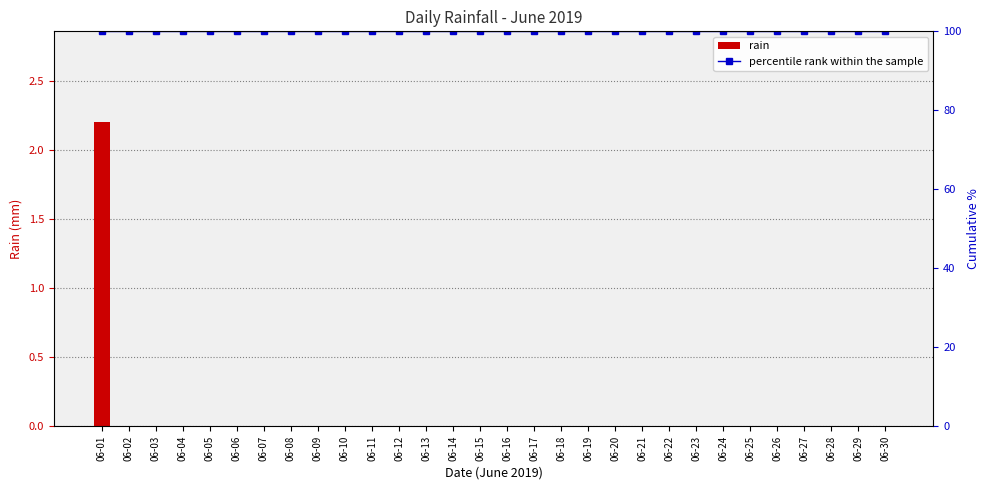

What is the total value across all series at 06-25?

100.0